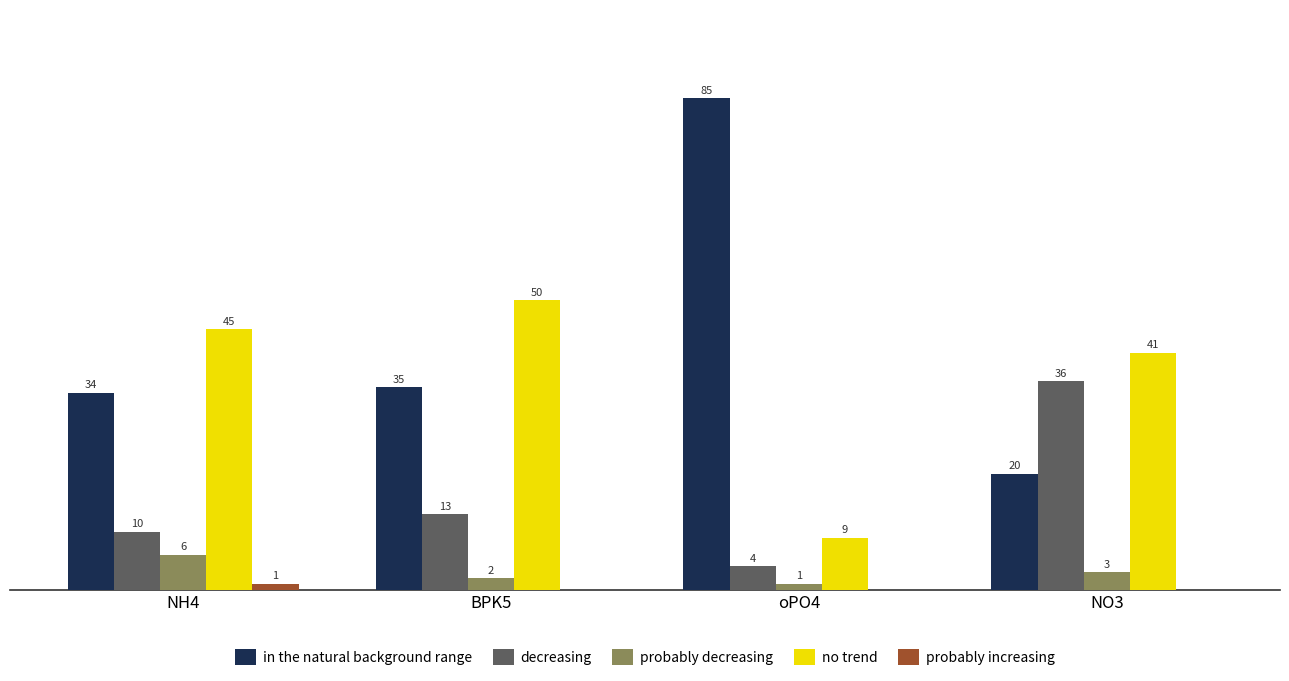

At which label does no trend reach its peak?

BPK5